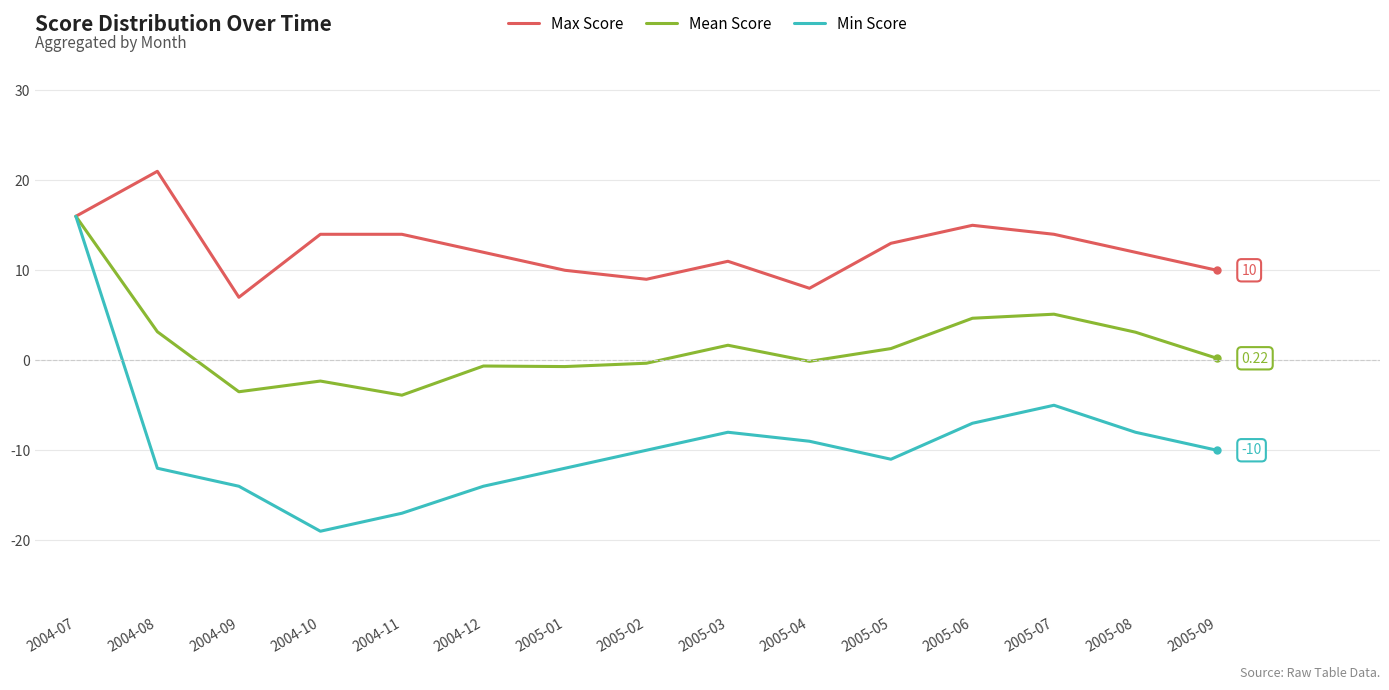

True or false: Min Score has a value of 16.0 at 2004-07.

True